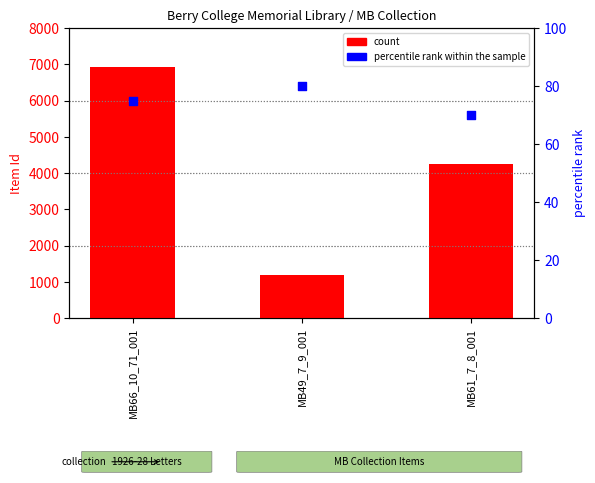

Which series reaches the minimum Y coordinate?

percentile rank within the sample